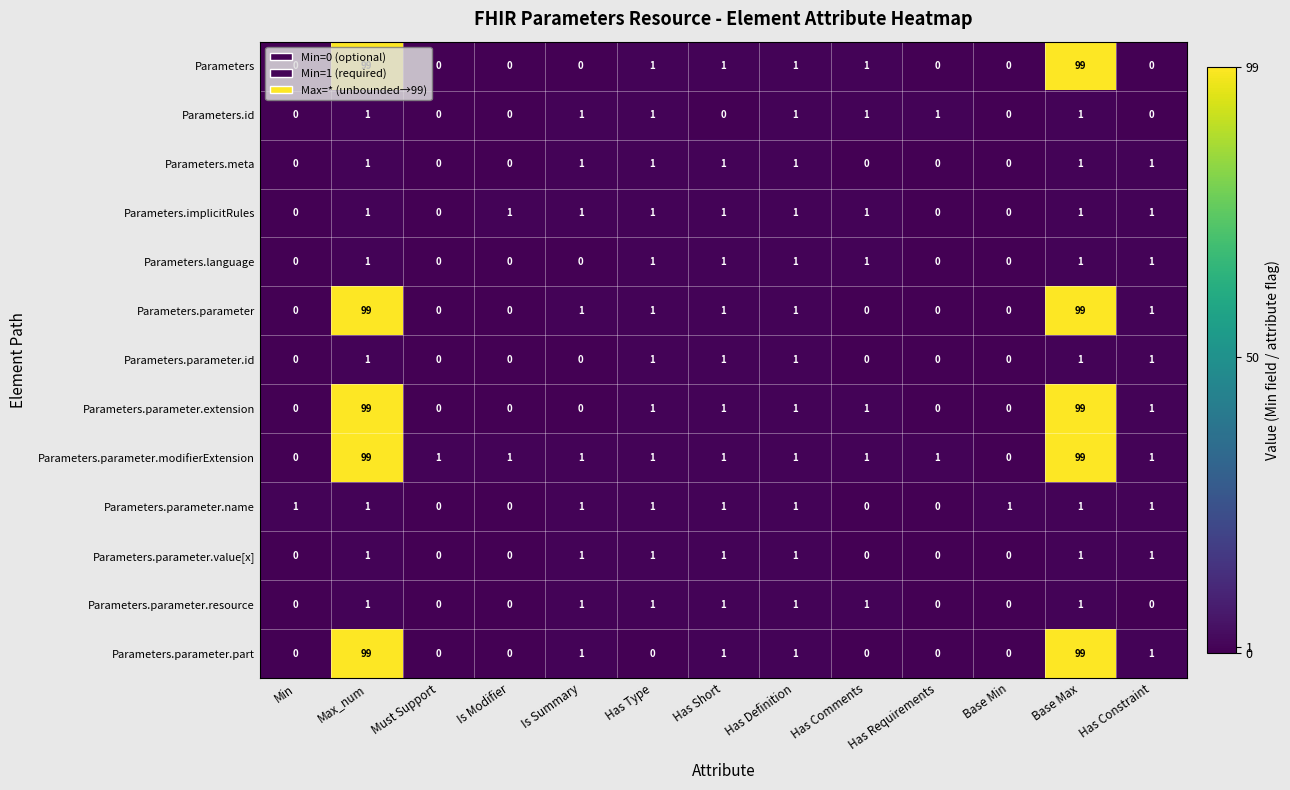

The Parameters.implicitRules series shows 2 at Has Definition. True or false?

False